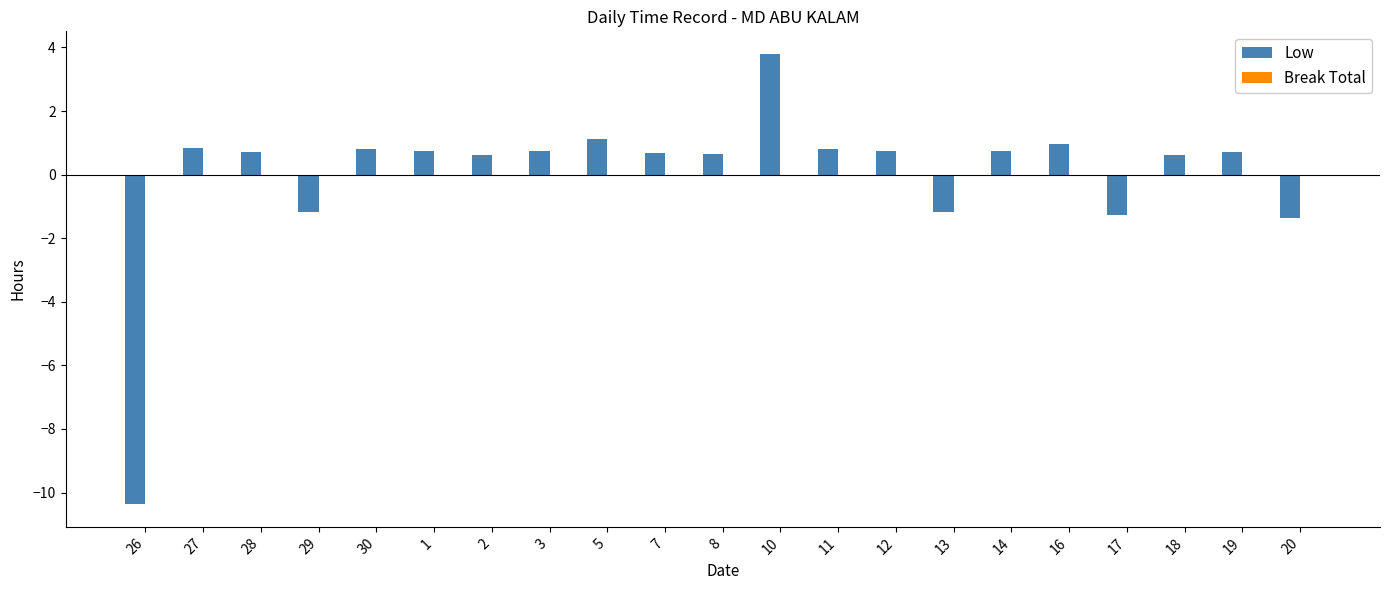

What is the label of the 2nd bar from the left?

27